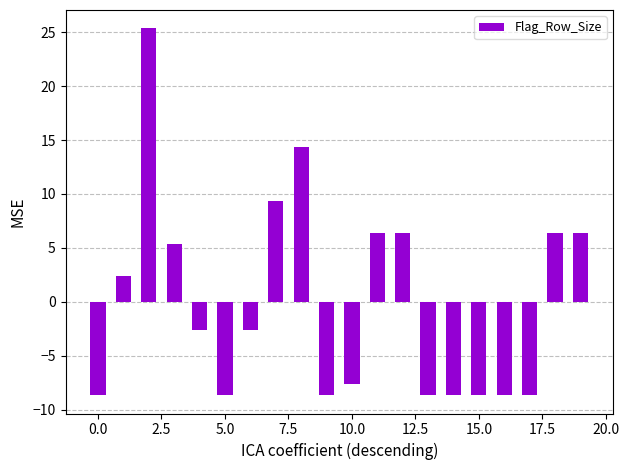

How many data points are less than -2?

11